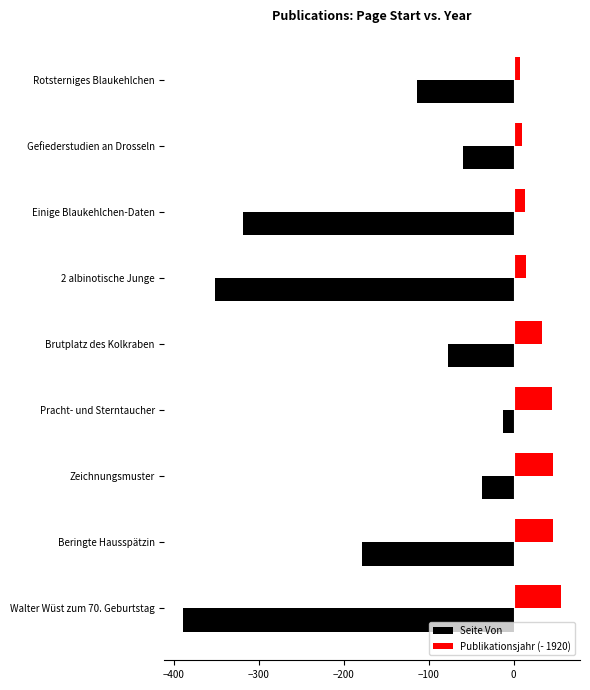

Which series changed the most between Beringte Hausspätzin and 2 albinotische Junge?

Seite Von